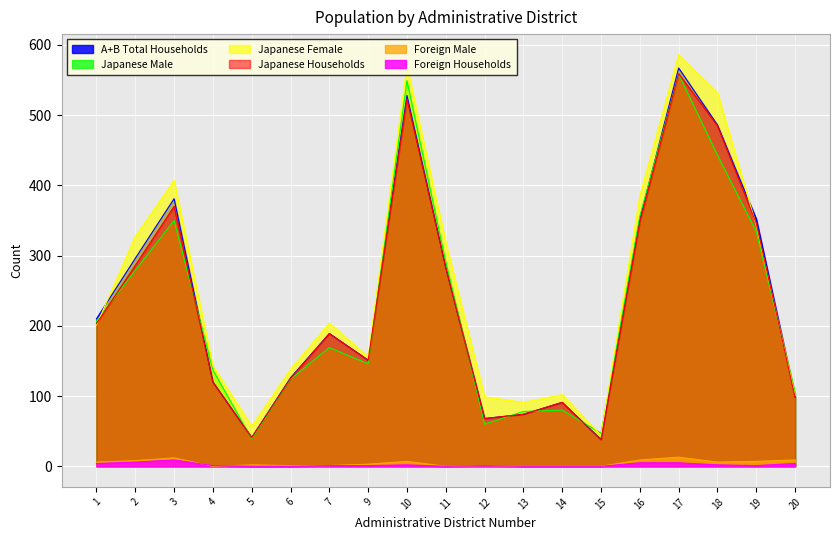

What is the spread (max minus min) of values at 7?

203